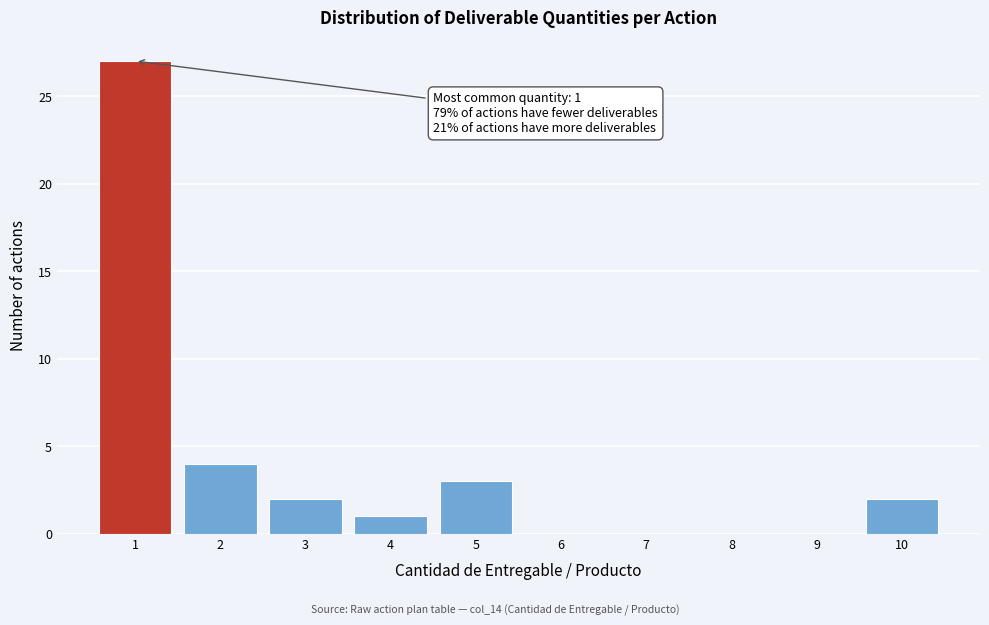

Over which range of the x-axis is the bar tallest?

0.5 to 1.5